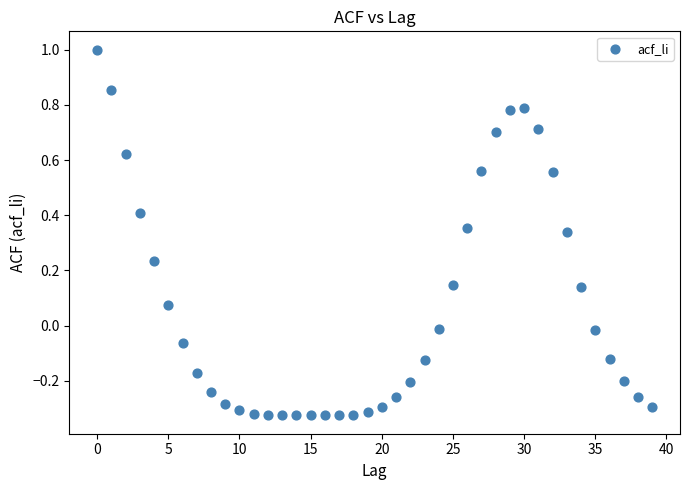

What is the range of Y values (max minus min)?

1.3